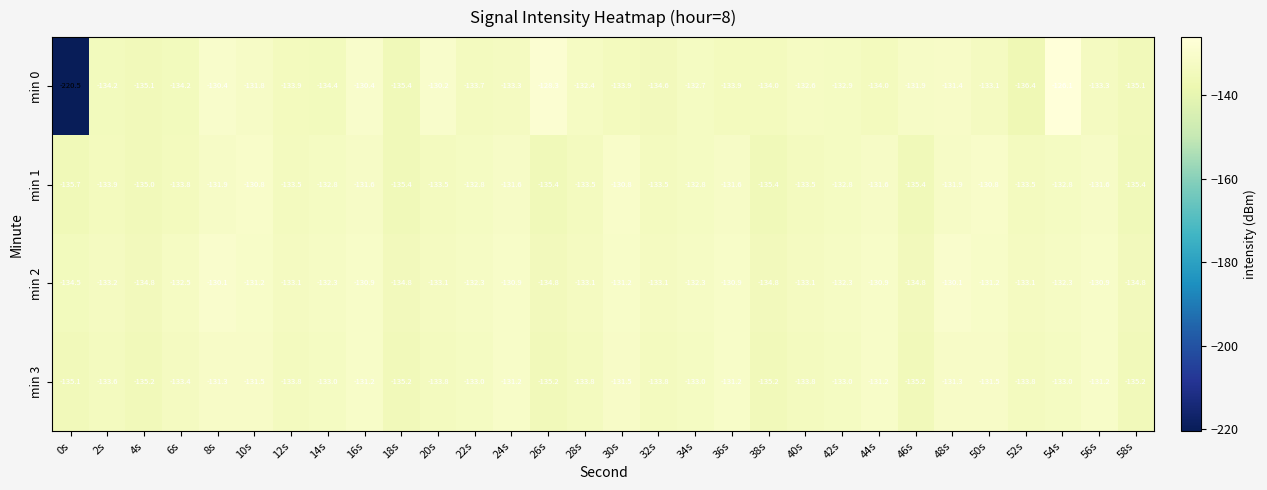

What is the minimum value for min 3?

-135.2